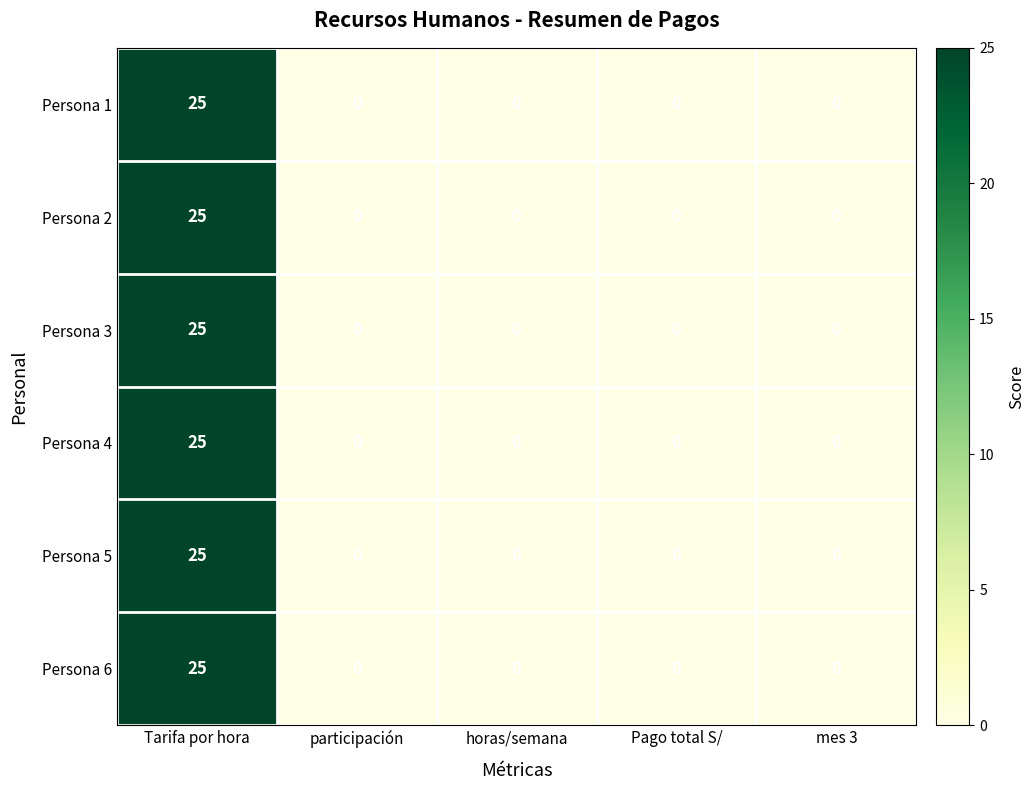

The Persona 6 series shows 0 at Pago total S/. True or false?

True